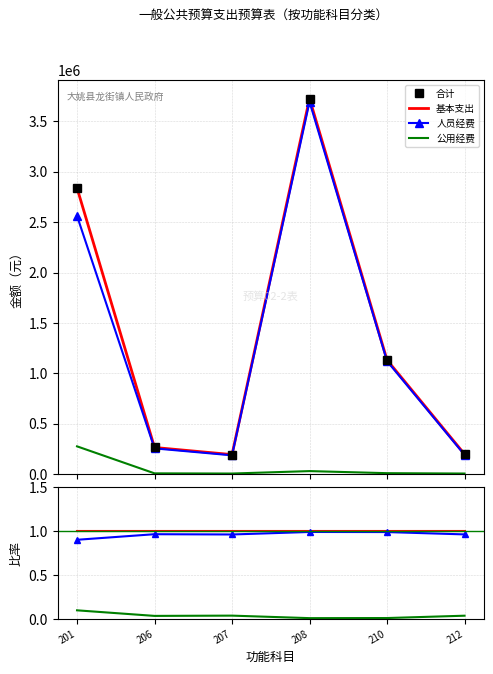

Is the value of 公用经费 at 210 greater than the value of 人员经费 at 210?

No